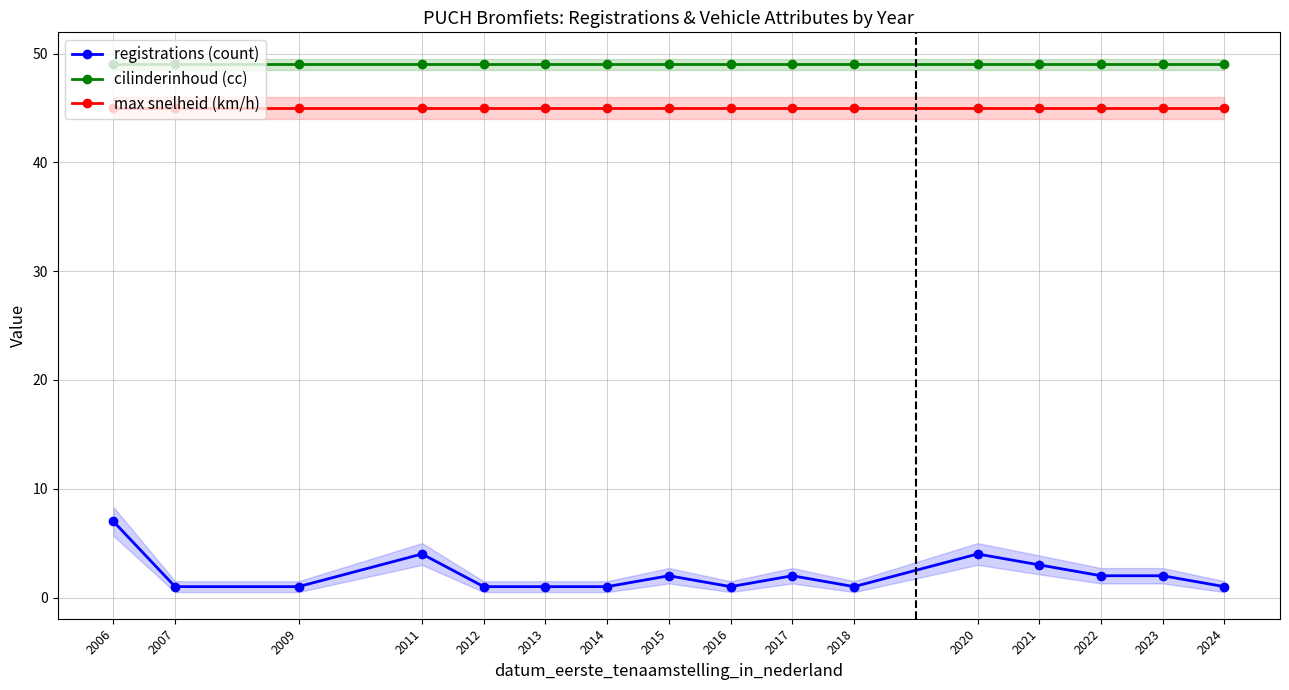

The max snelheid (km/h) series shows 65 at 2014. True or false?

False